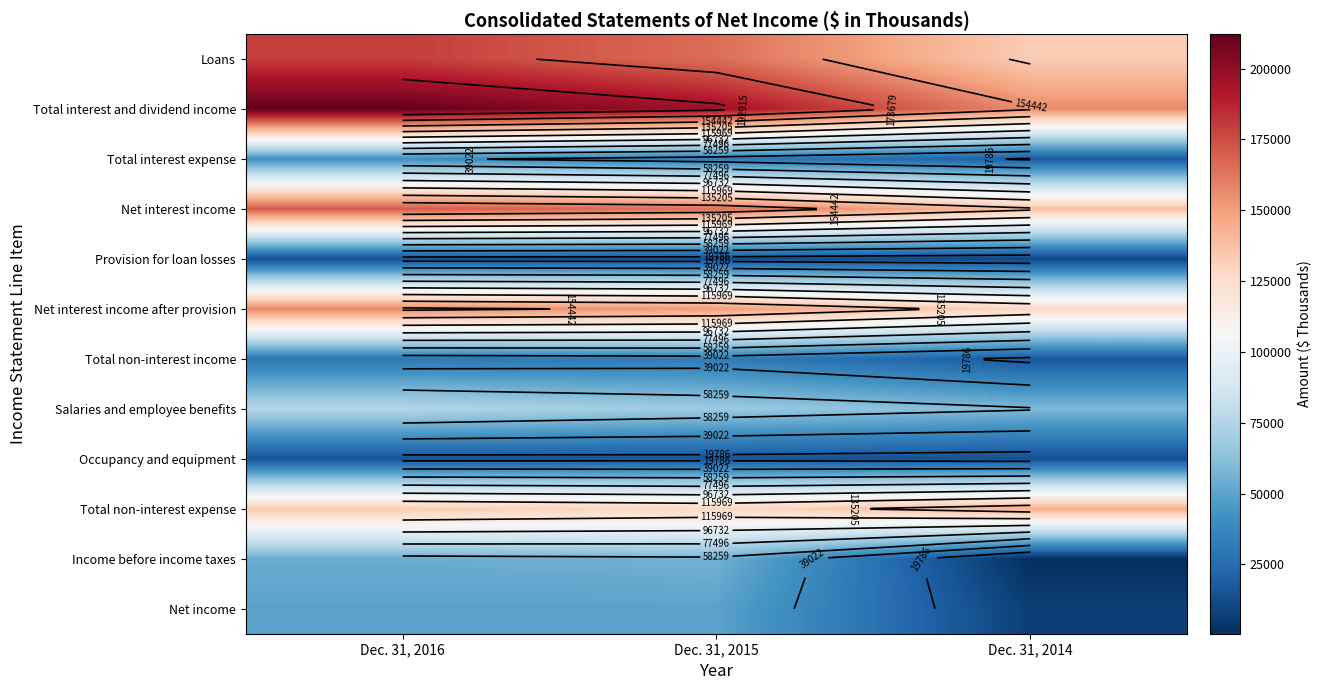

Rank the series by their maximum value, from lowest to highest.

Provision for loan losses, Occupancy and equipment, Total non-interest income, Total interest expense, Net income, Income before income taxes, Salaries and employee benefits, Total non-interest expense, Net interest income after provision, Net interest income, Loans, Total interest and dividend income